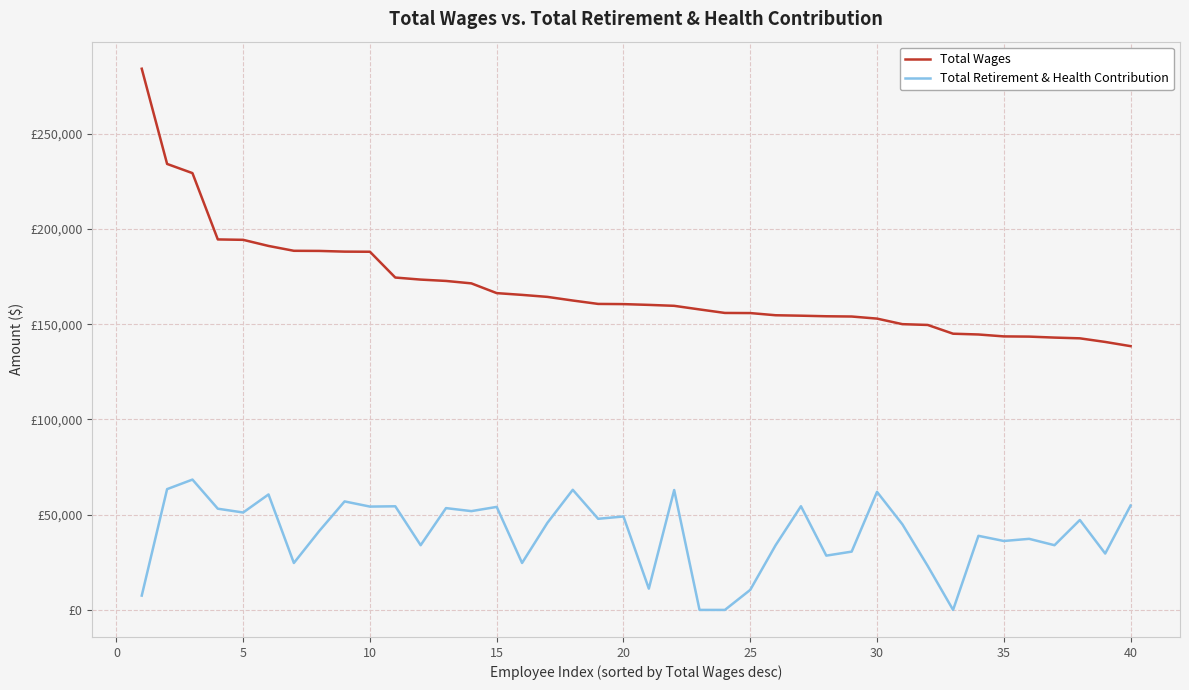

What are all the series names shown in the legend?

Total Wages, Total Retirement & Health Contribution